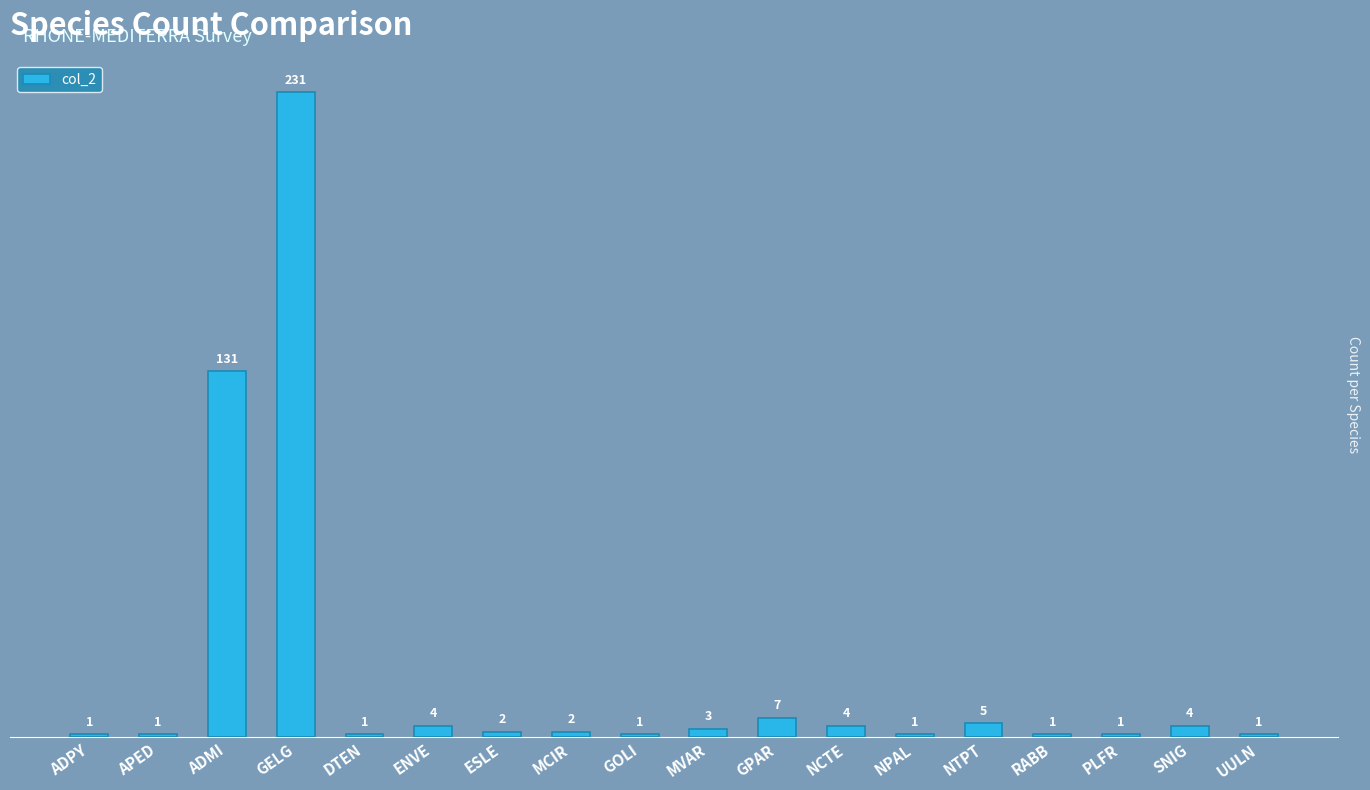

The chart shows a value of 4 at SNIG. True or false?

True